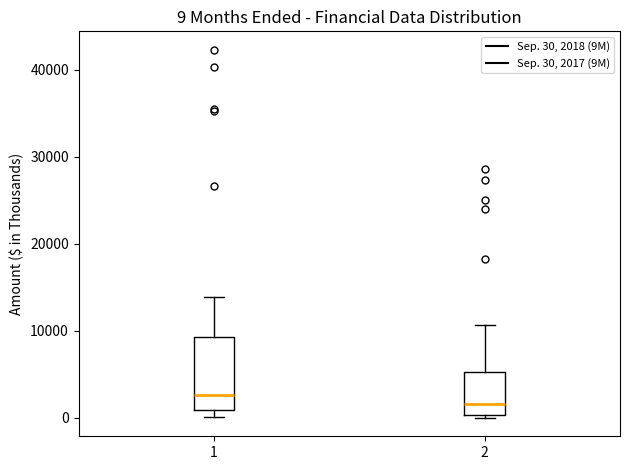

Which box is the tallest, from its lower edge to its upper edge?

1